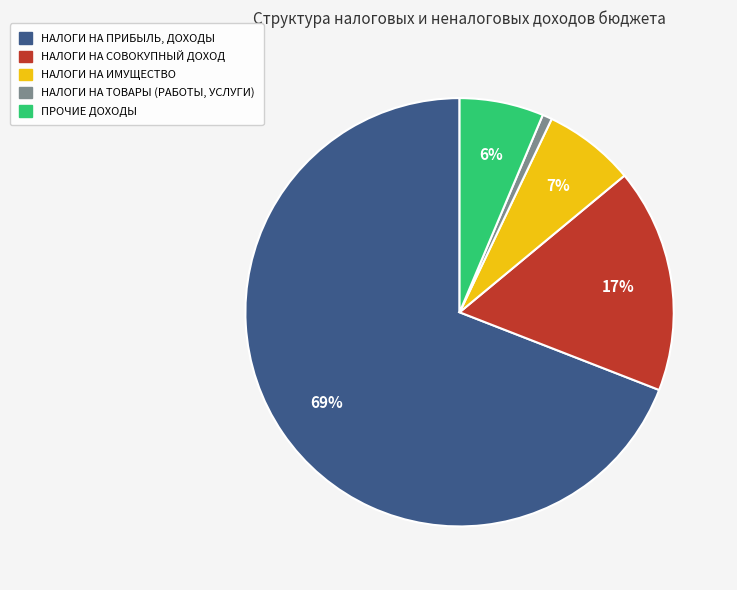

To the nearest percent, what is the difference between the НАЛОГИ НА ИМУЩЕСТВО and НАЛОГИ НА СОВОКУПНЫЙ ДОХОД slice percentages?

10%